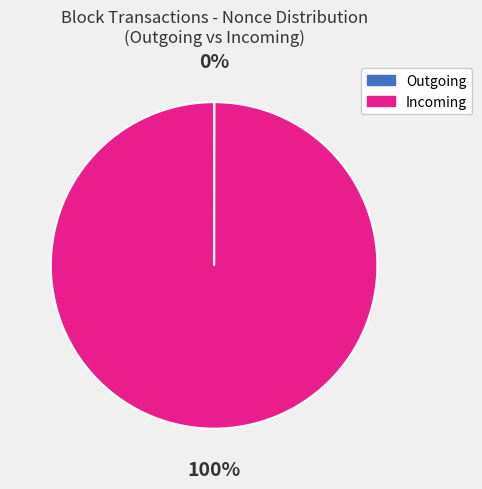

Which slice is the largest?

Incoming